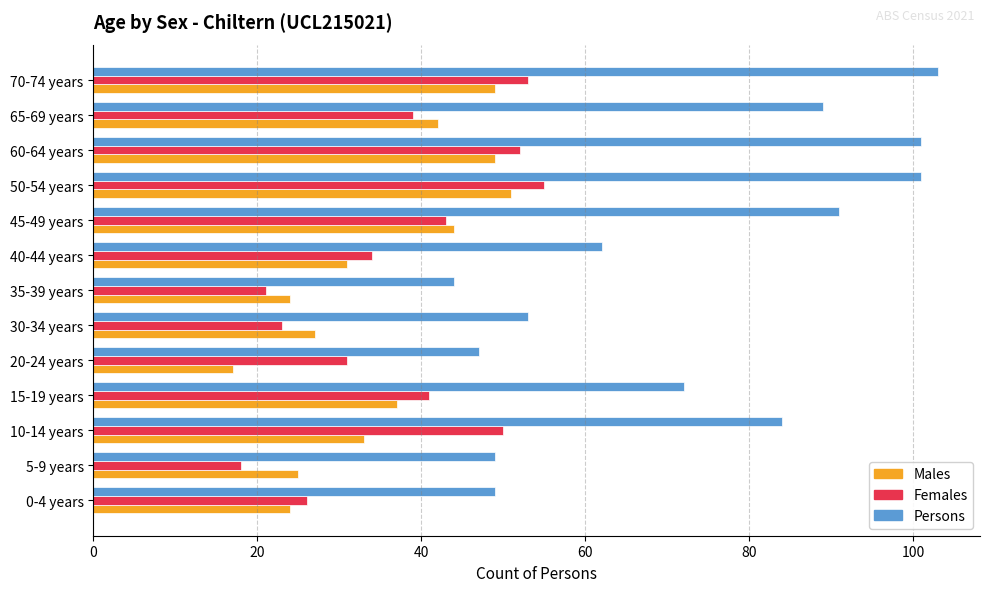

Rank the series by their maximum value, from highest to lowest.

Persons, Females, Males